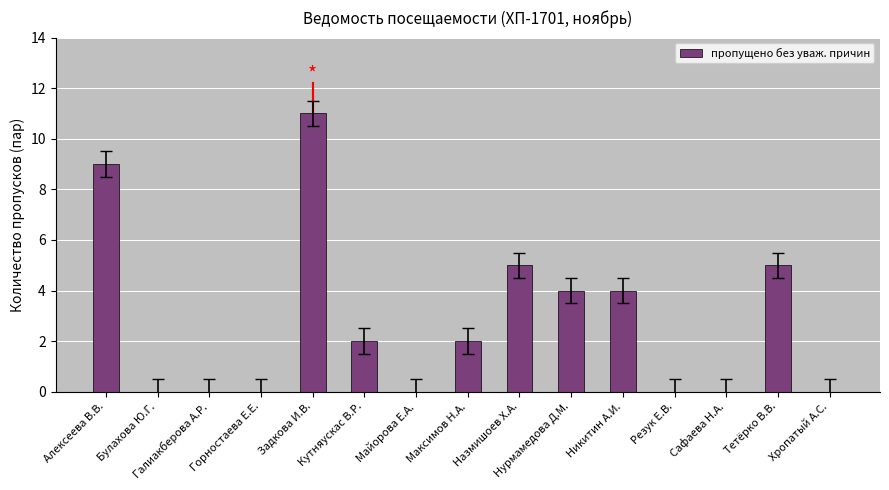

What is the difference between the values at Резук Е.В. and Задкова И.В.?

11